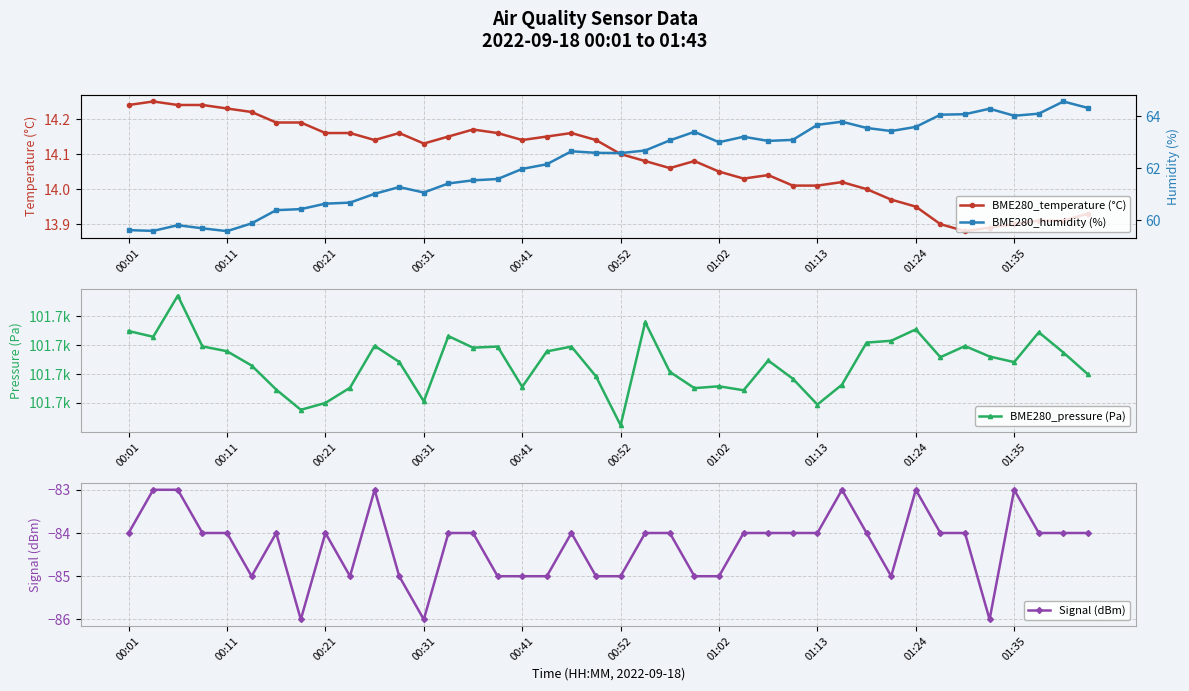

Which series has the largest total across all categories?

BME280_pressure (Pa)